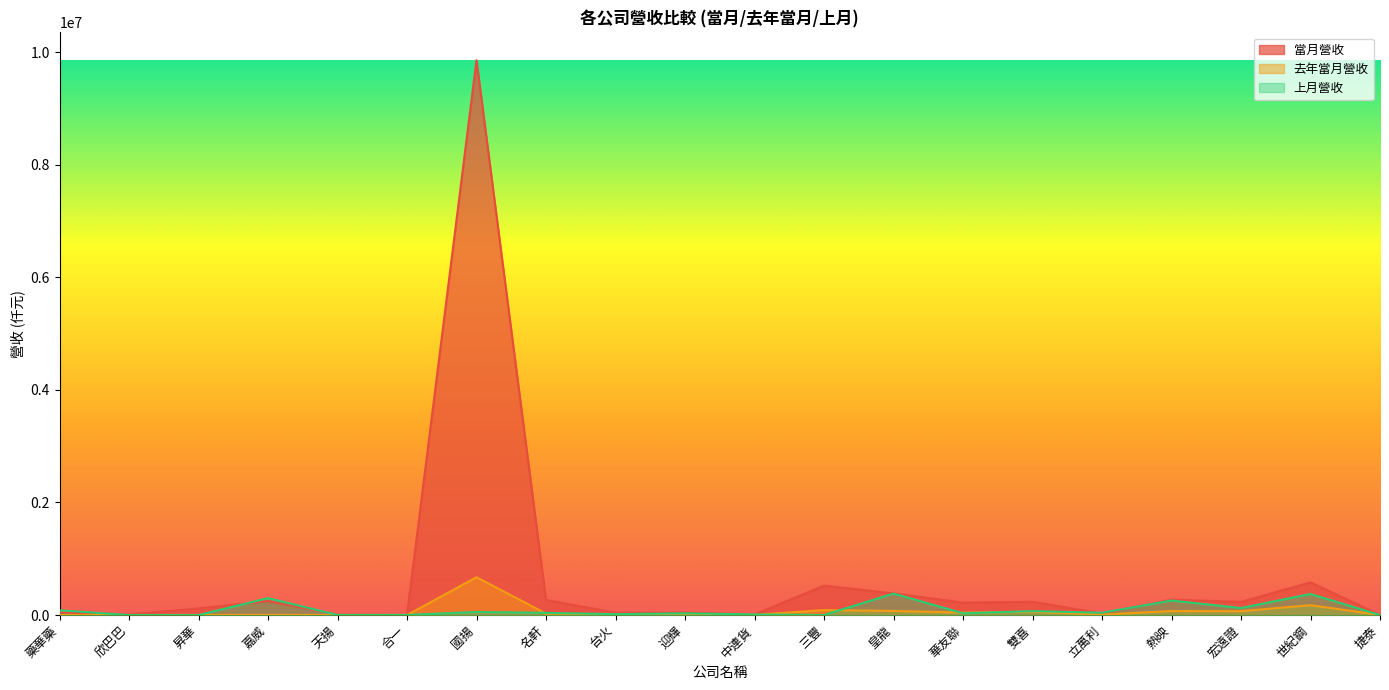

Is the value of 上月營收 at 立萬利 greater than the value of 當月營收 at 迎輝?

No